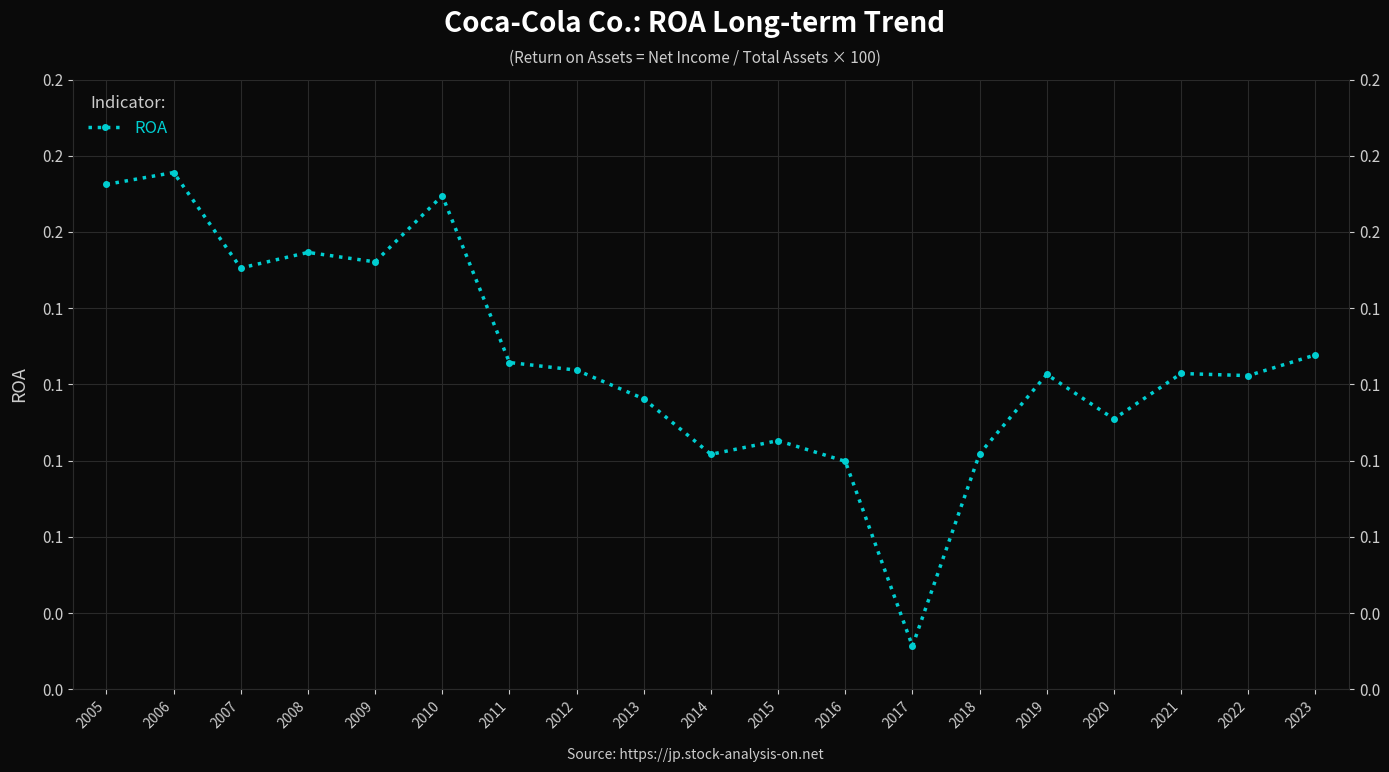

At which category does the chart reach its peak across all series?

2006